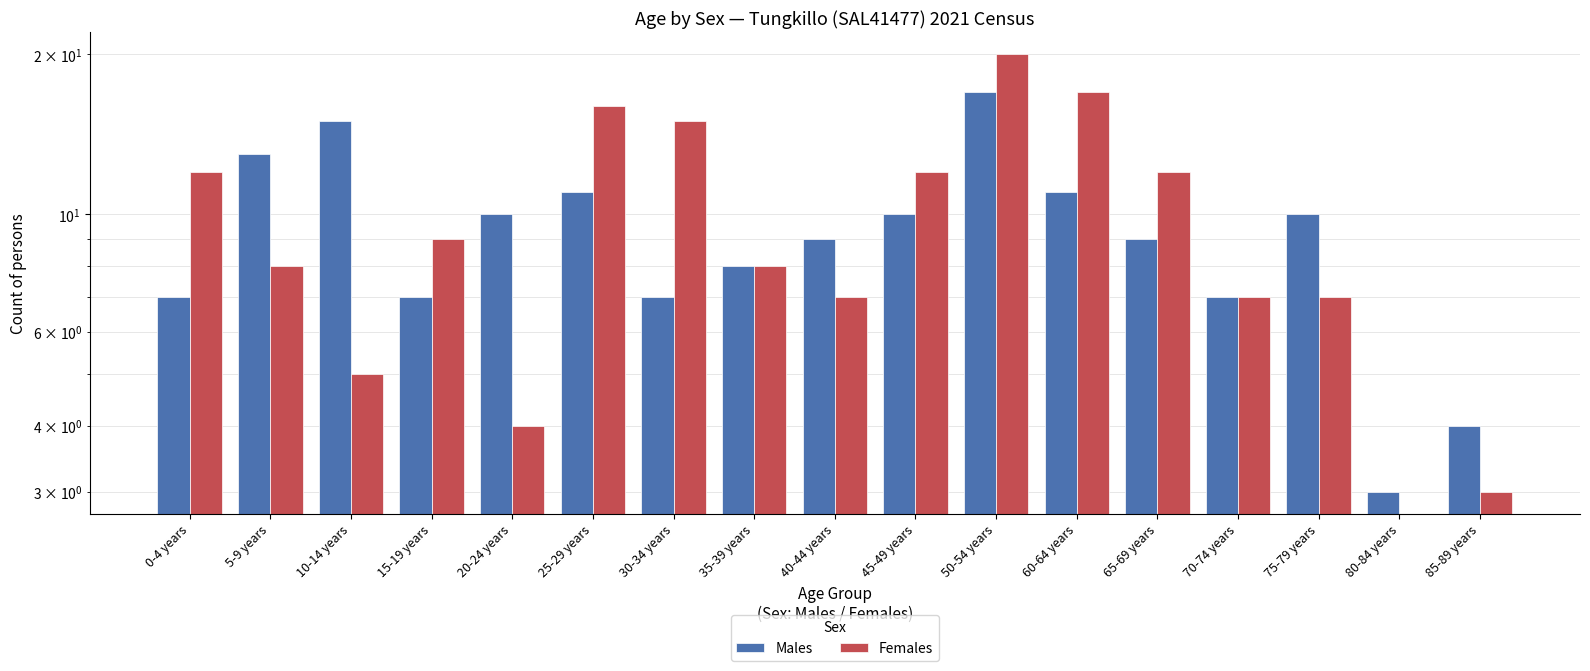

How many bars are there in each group?

2